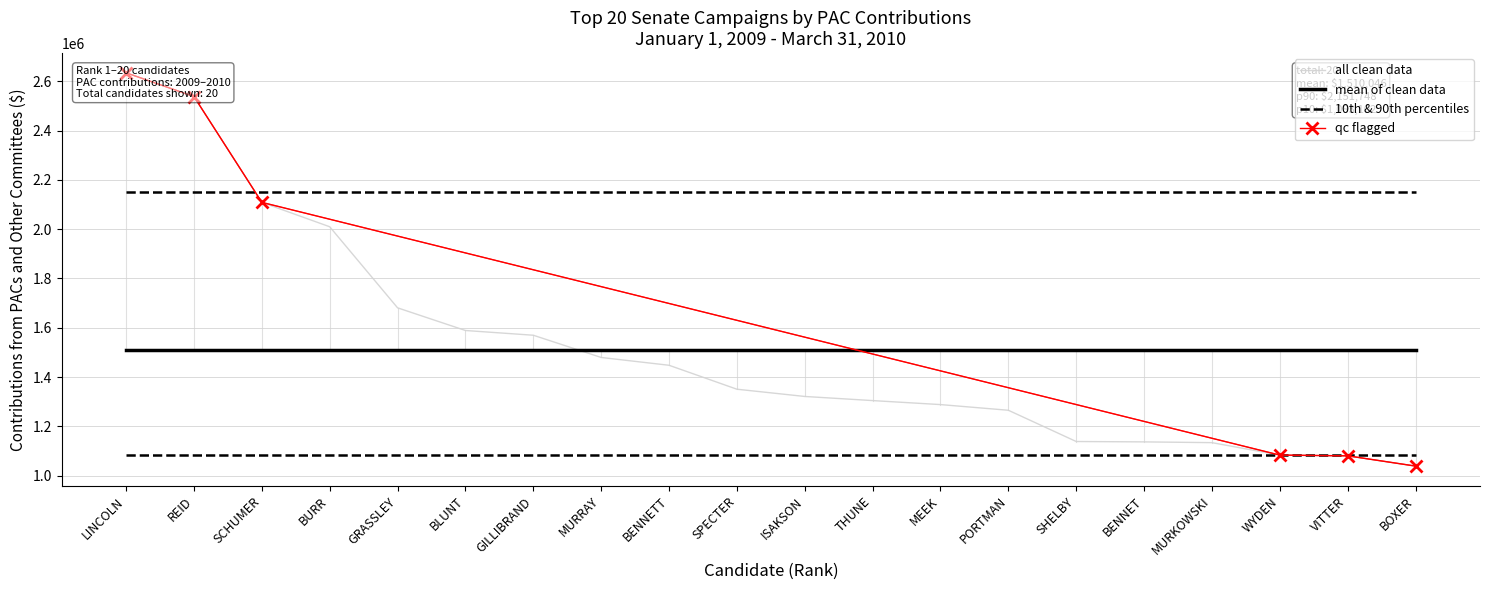

Is it true that the value at BENNETT is 1447884?

True